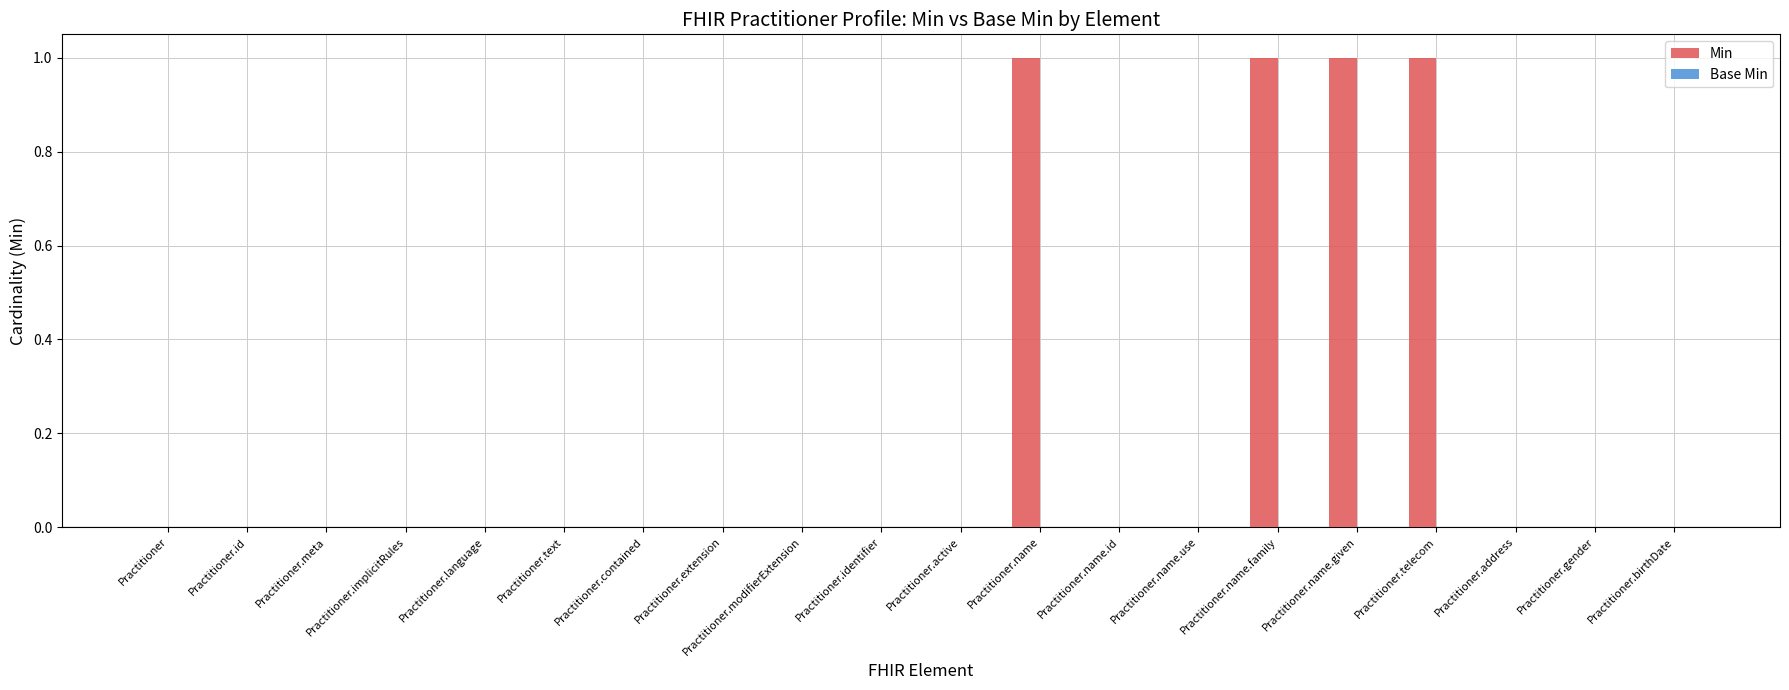

Which has a higher value, Practitioner.telecom or Practitioner.gender?

Practitioner.telecom